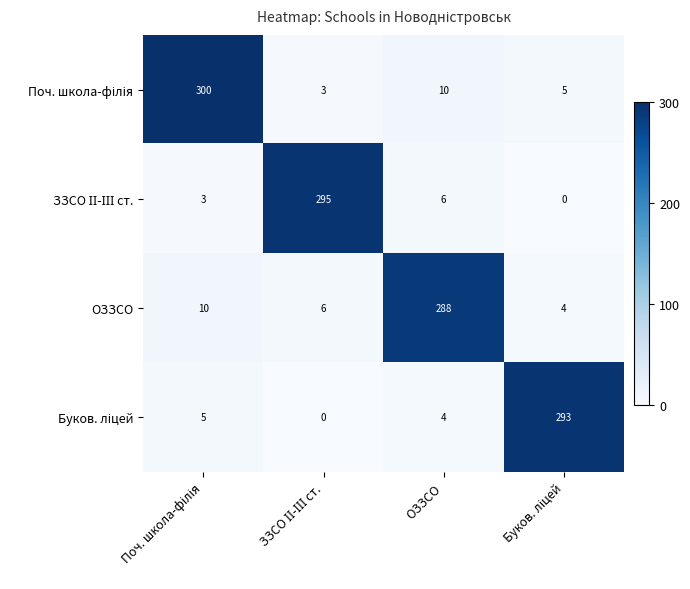

At how many categories does at least one series exceed 55?

4